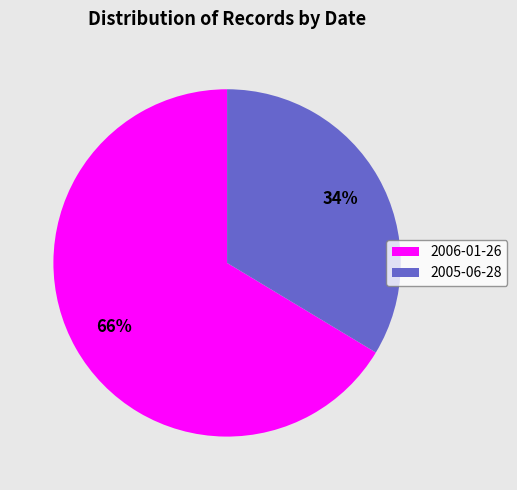

To the nearest percent, what is the combined percentage of 2006-01-26 and 2005-06-28?

100%